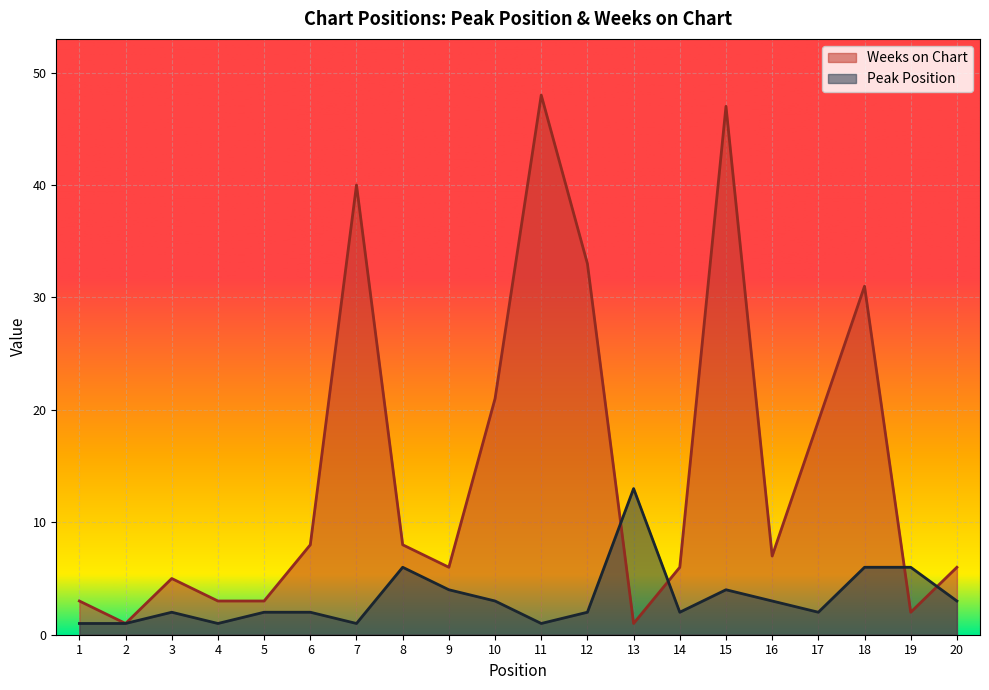

What is the average value of the Peak Position series?

3